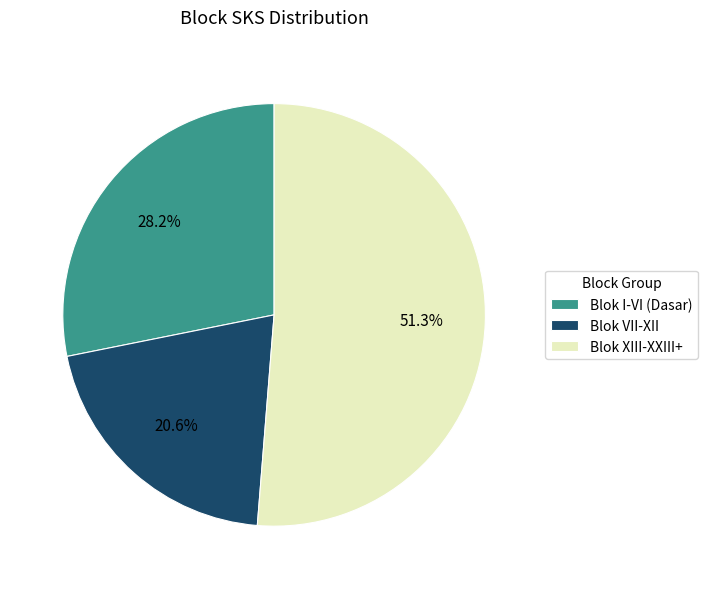

Which slice represents more than half of the pie?

Blok XIII-XXIII+